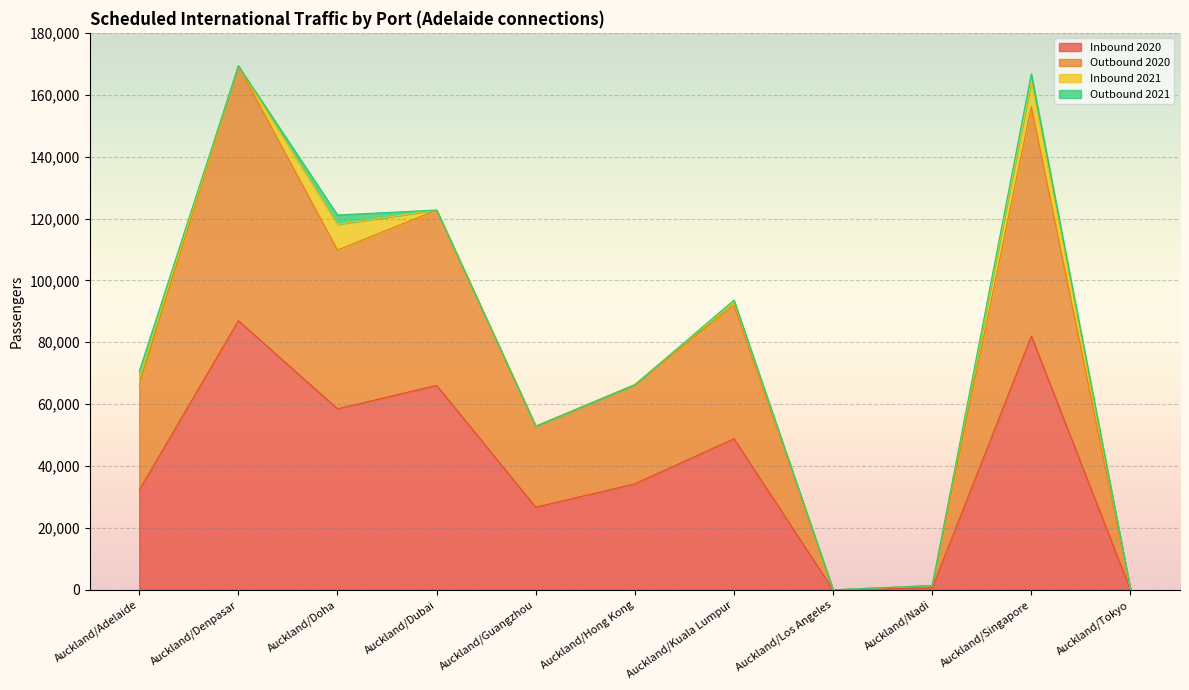

True or false: Outbound 2020 has a value of 48966 at Auckland/Kuala Lumpur.

False